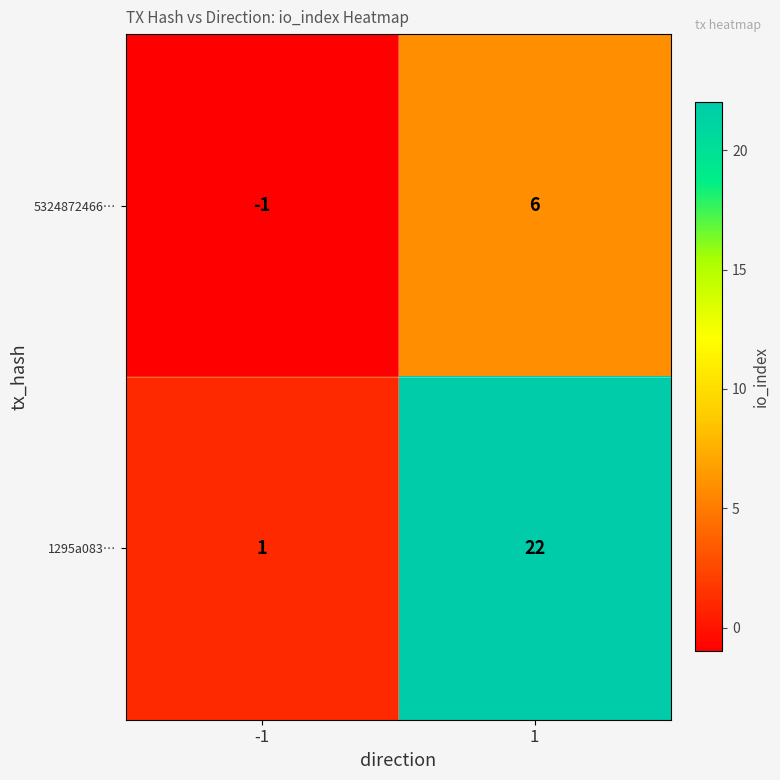

How many values in the 1295a083… series are below 22?

1